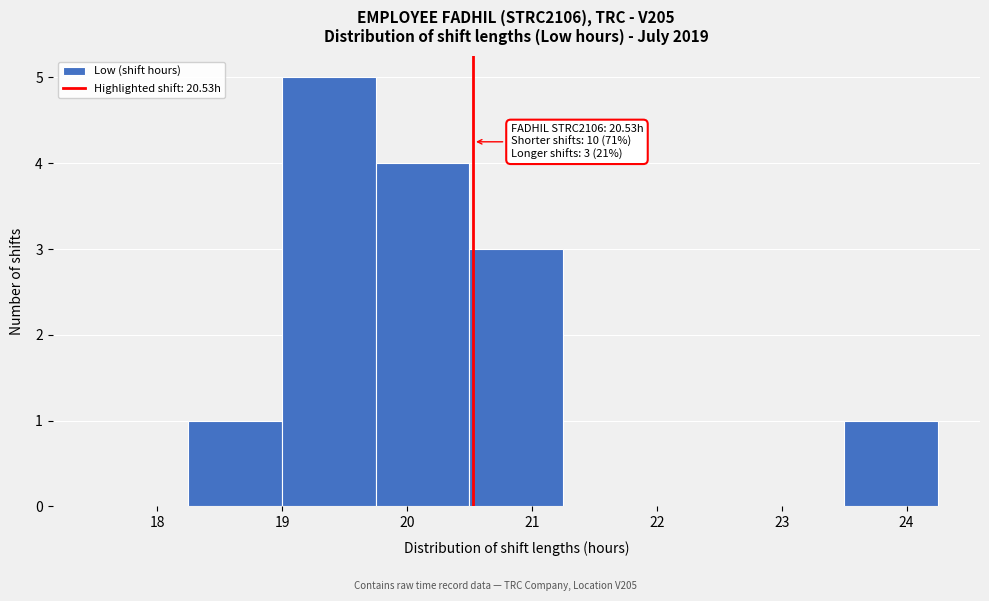

Which range on the x-axis has the tallest bar?

19.00 to 19.75